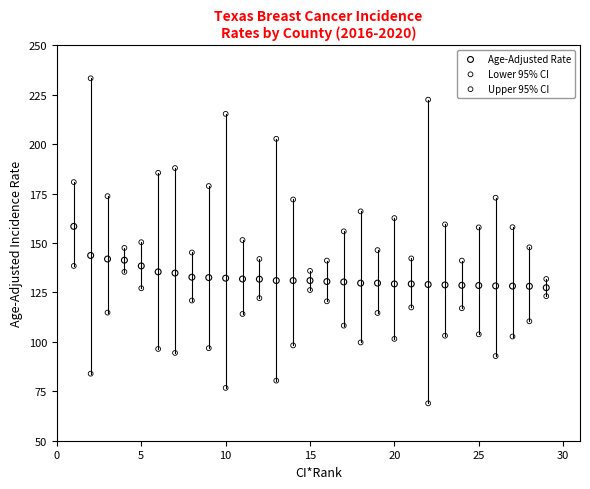

Which series reaches the minimum Y coordinate?

Lower 95% CI